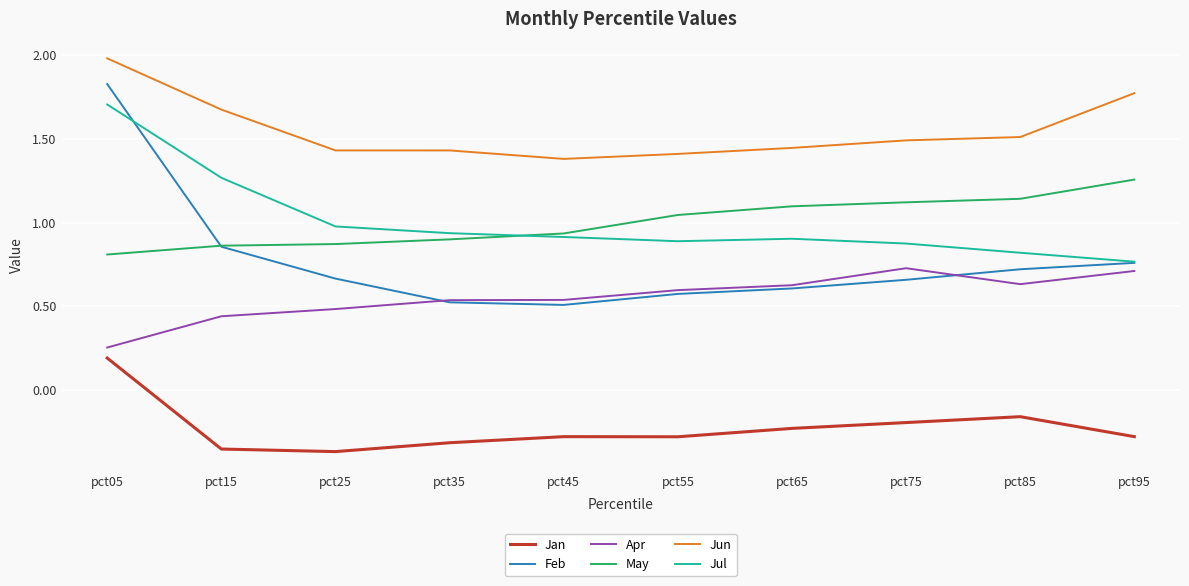

What is the total value across all series at pct35?

4.0